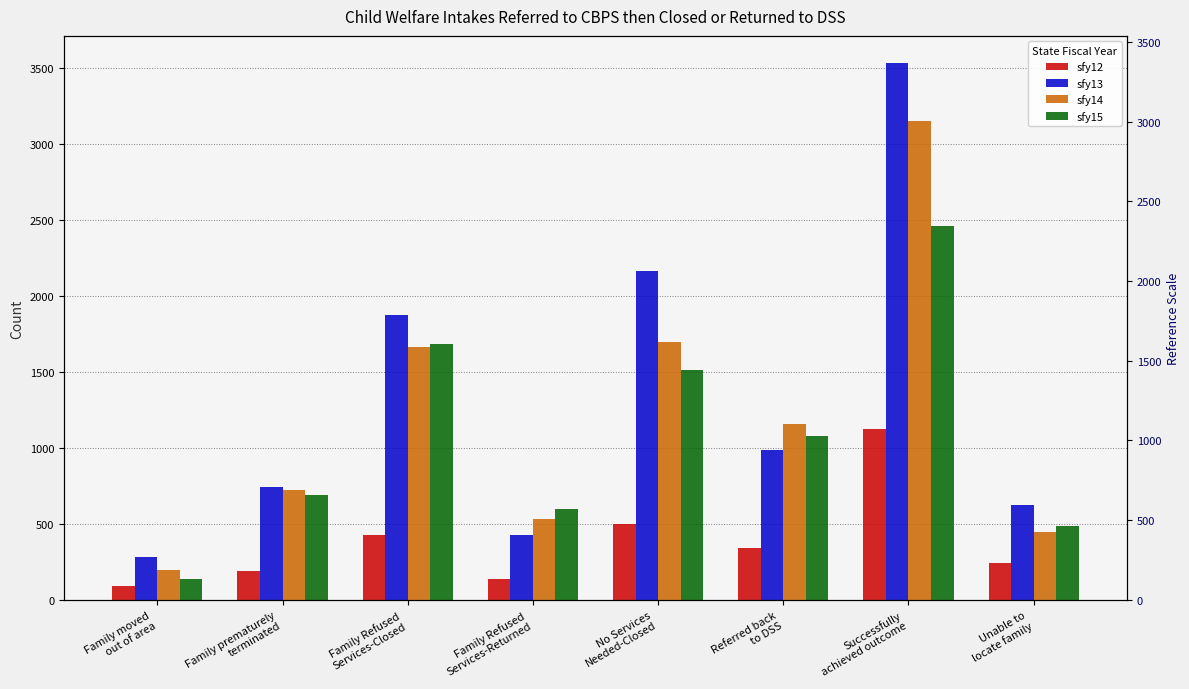

Which category has the highest value in the sfy13 series?

Successfully
achieved outcome